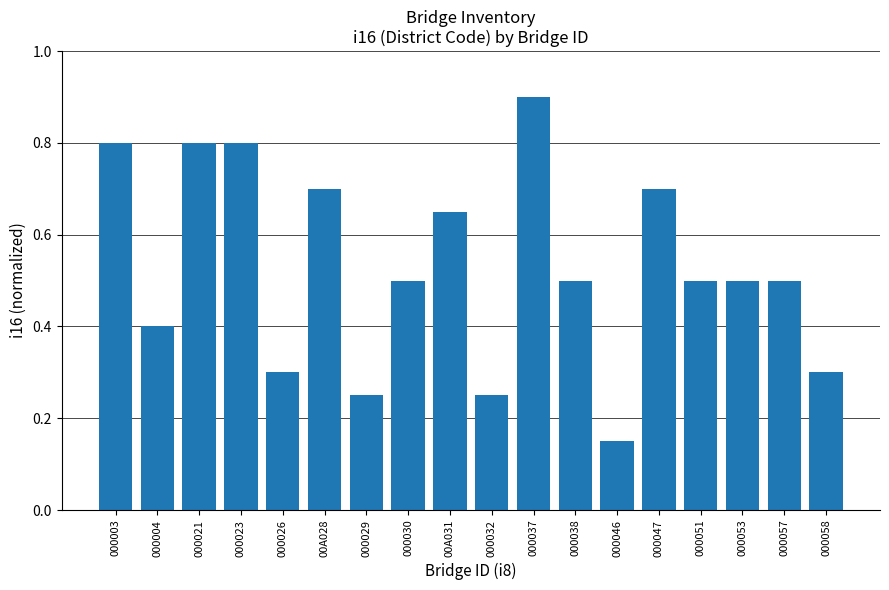

What is the average value?

0.5